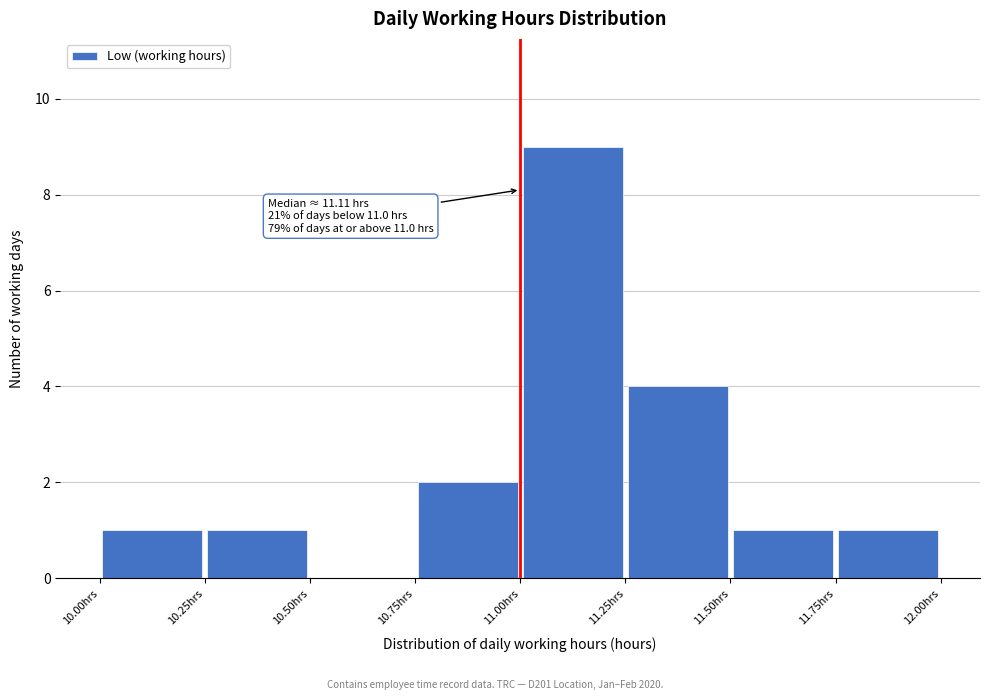

Which range on the x-axis has the tallest bar?

11.00 to 11.25